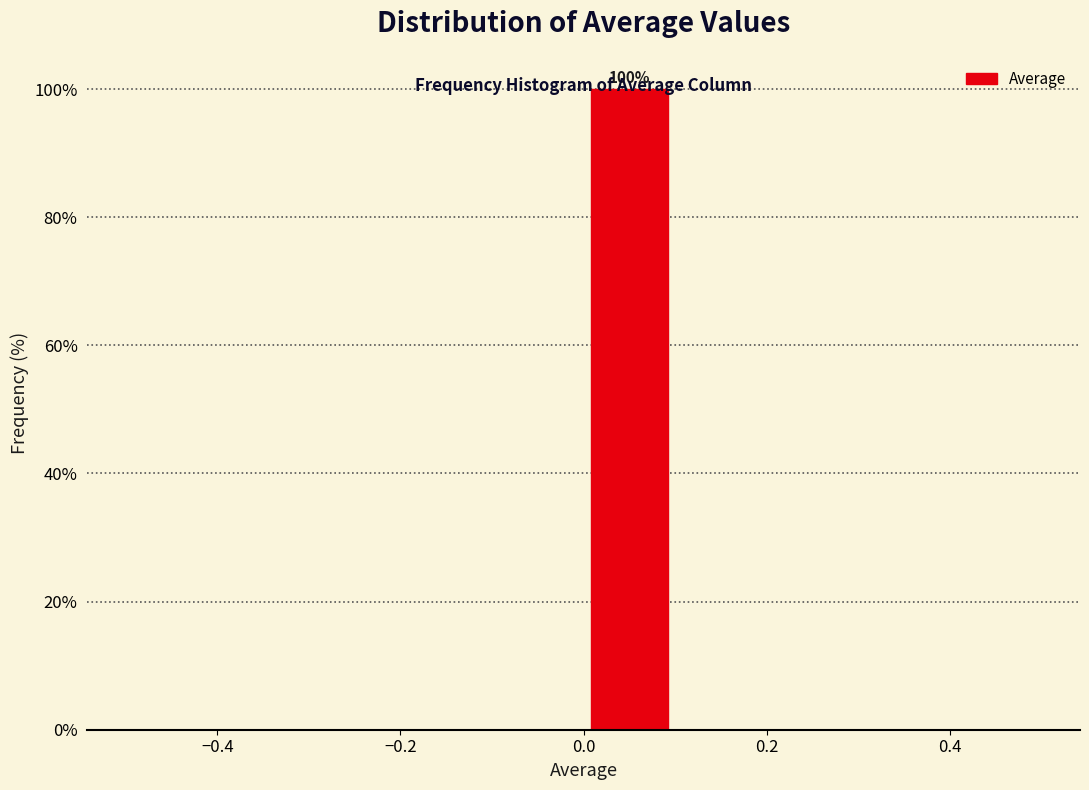

Which range on the x-axis has the tallest bar?

0.0 to 0.1